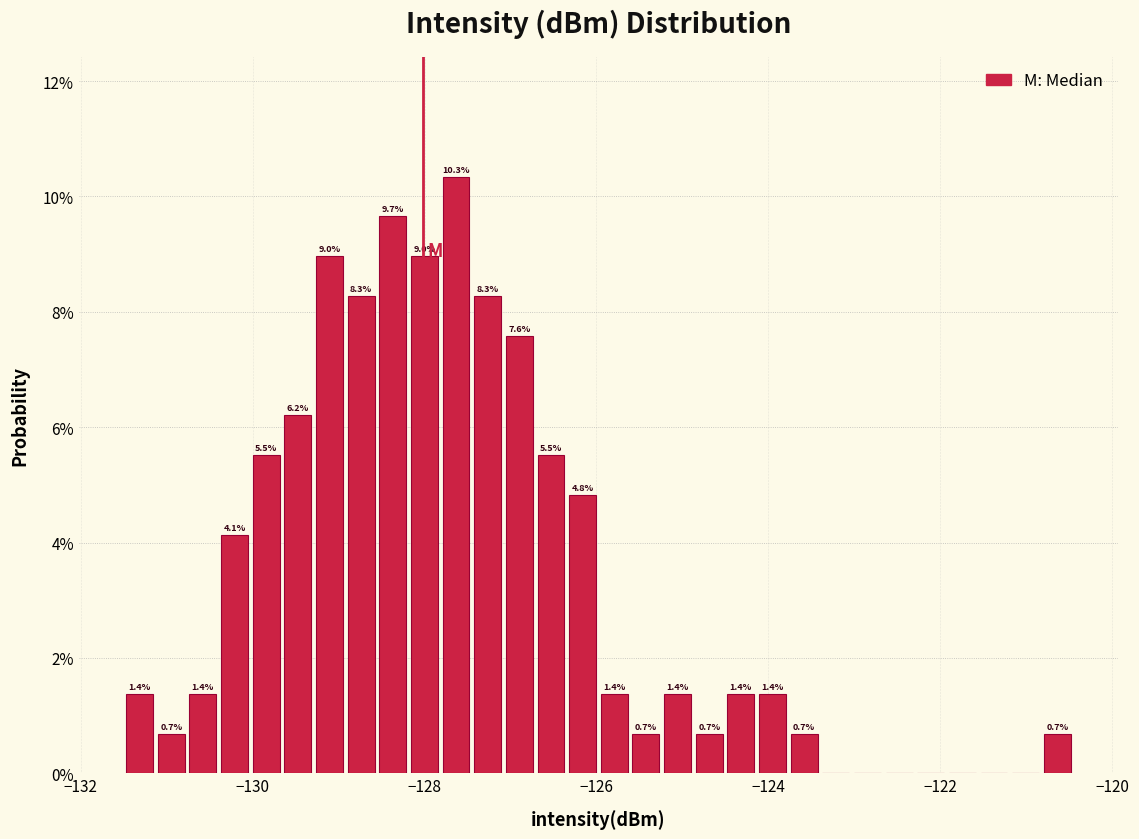

Around what value on the x-axis is the tallest bar? Give the approximate position of its centre, as read against the axis.

-127.6